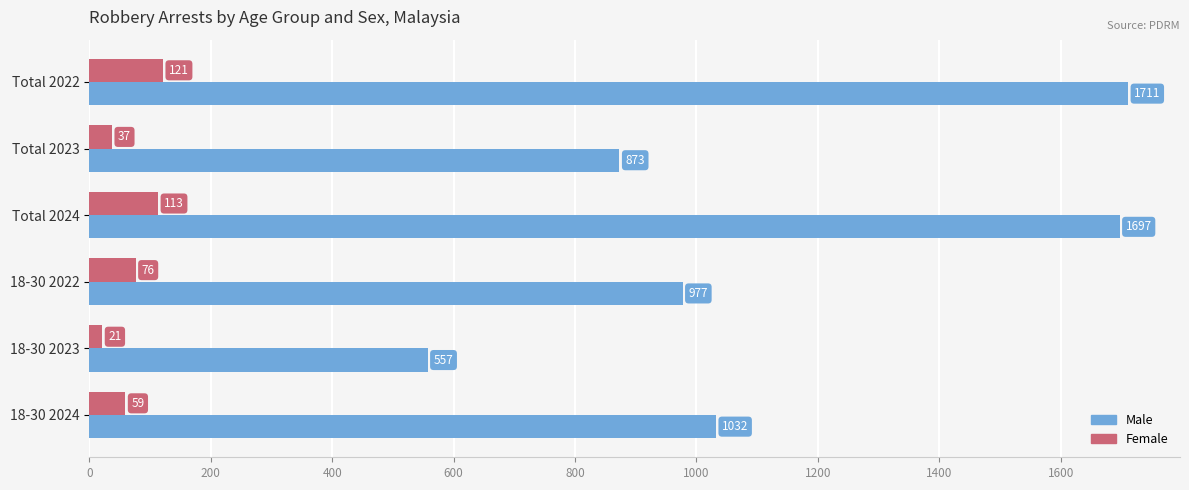

At which category is the sum across all series the highest?

Total 2022